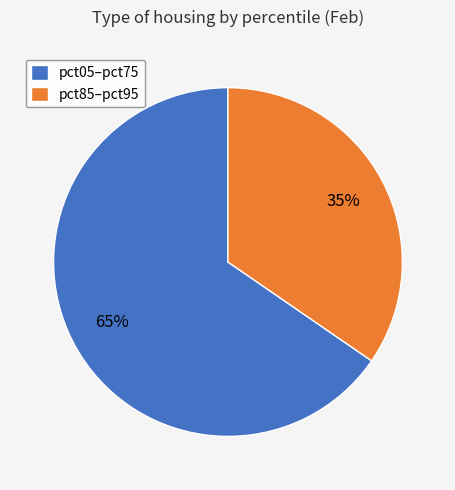

Does any single category account for the majority?

Yes